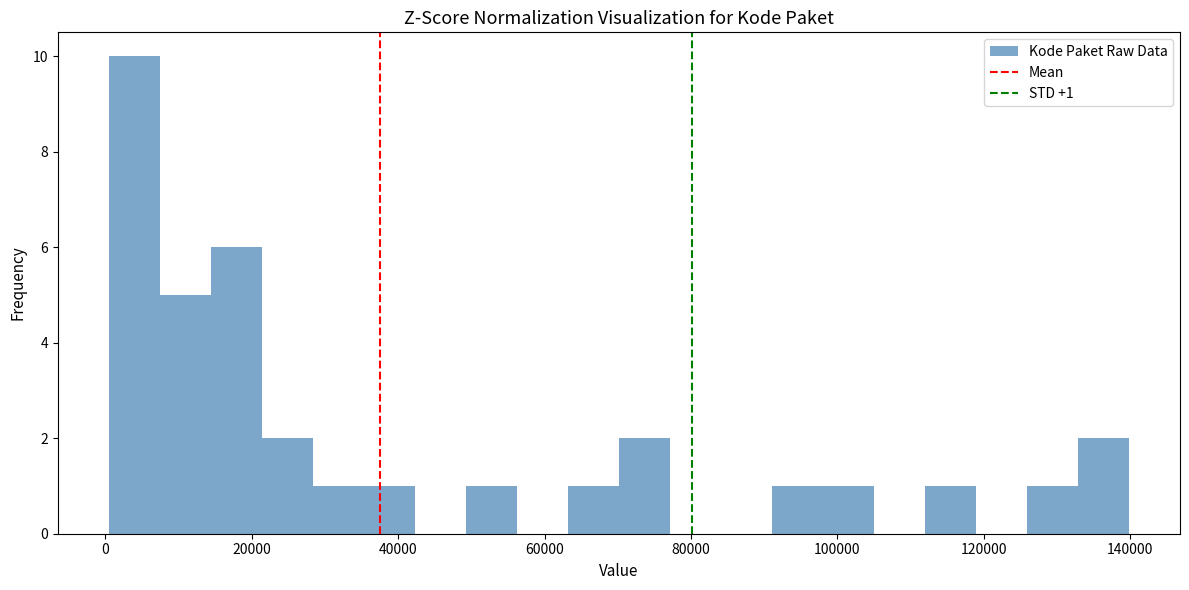

Read against the x-axis, roughly where is the centre of the tallest bar?

4000